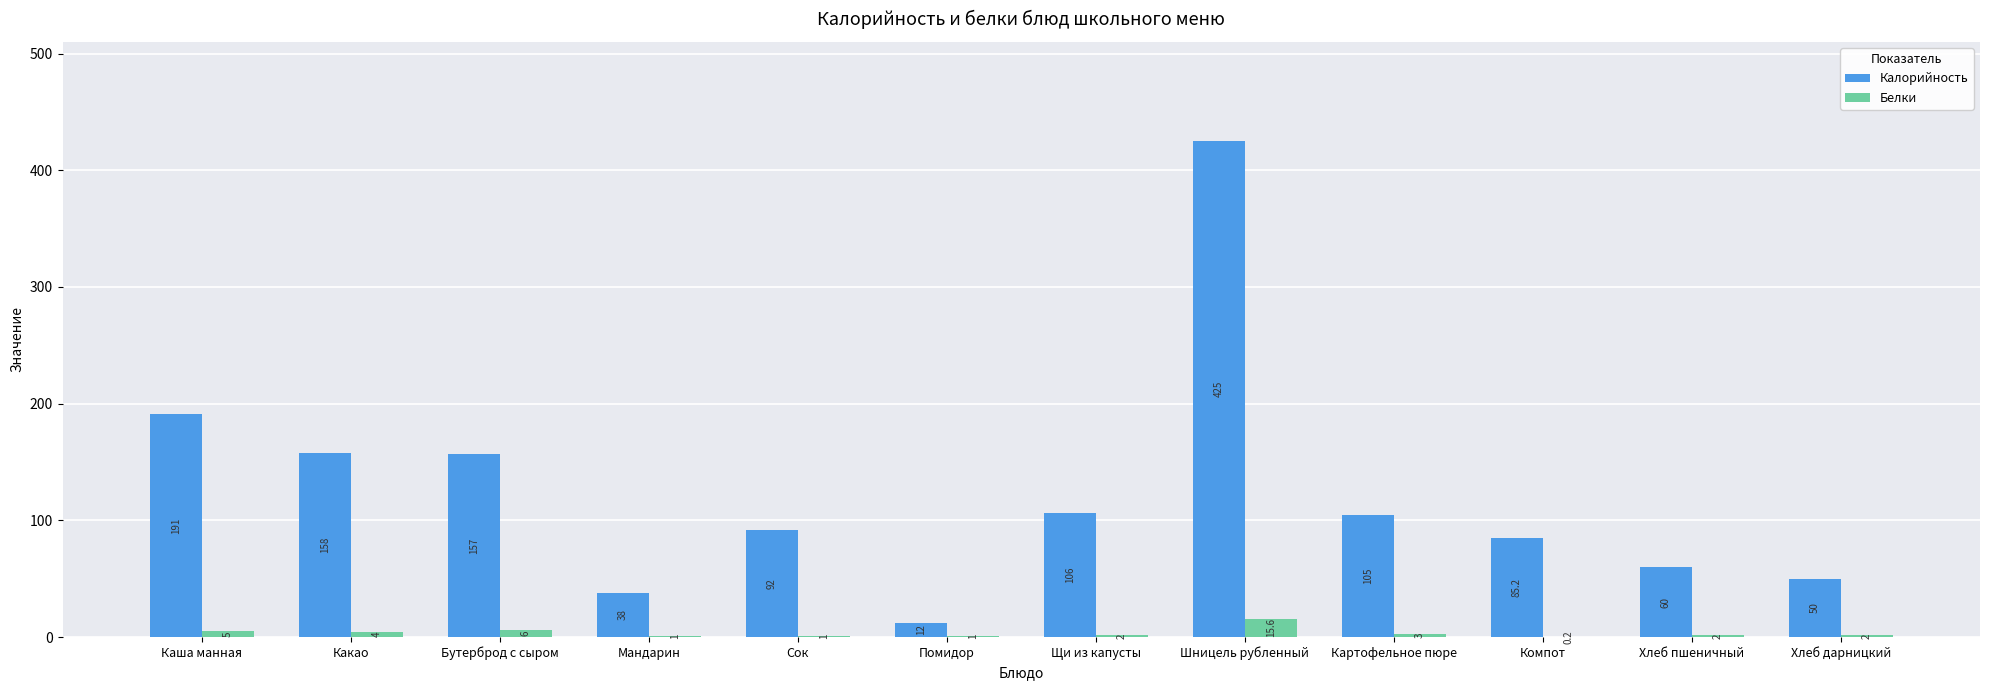

Which series changed the most between Бутерброд с сыром and Мандарин?

Калорийность